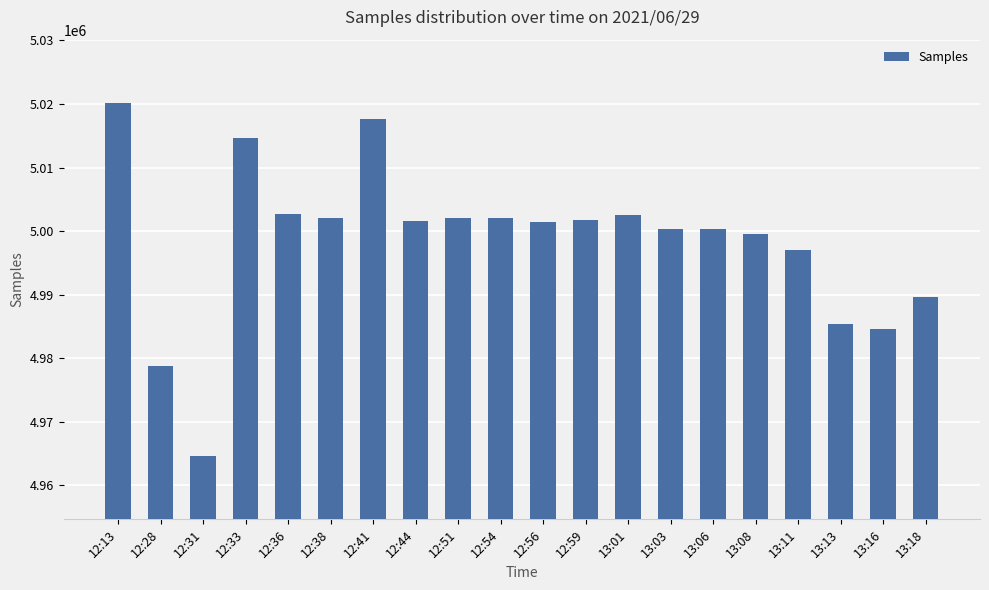

What is the ratio of the value at 12:59 to the value at 12:44?

1.0